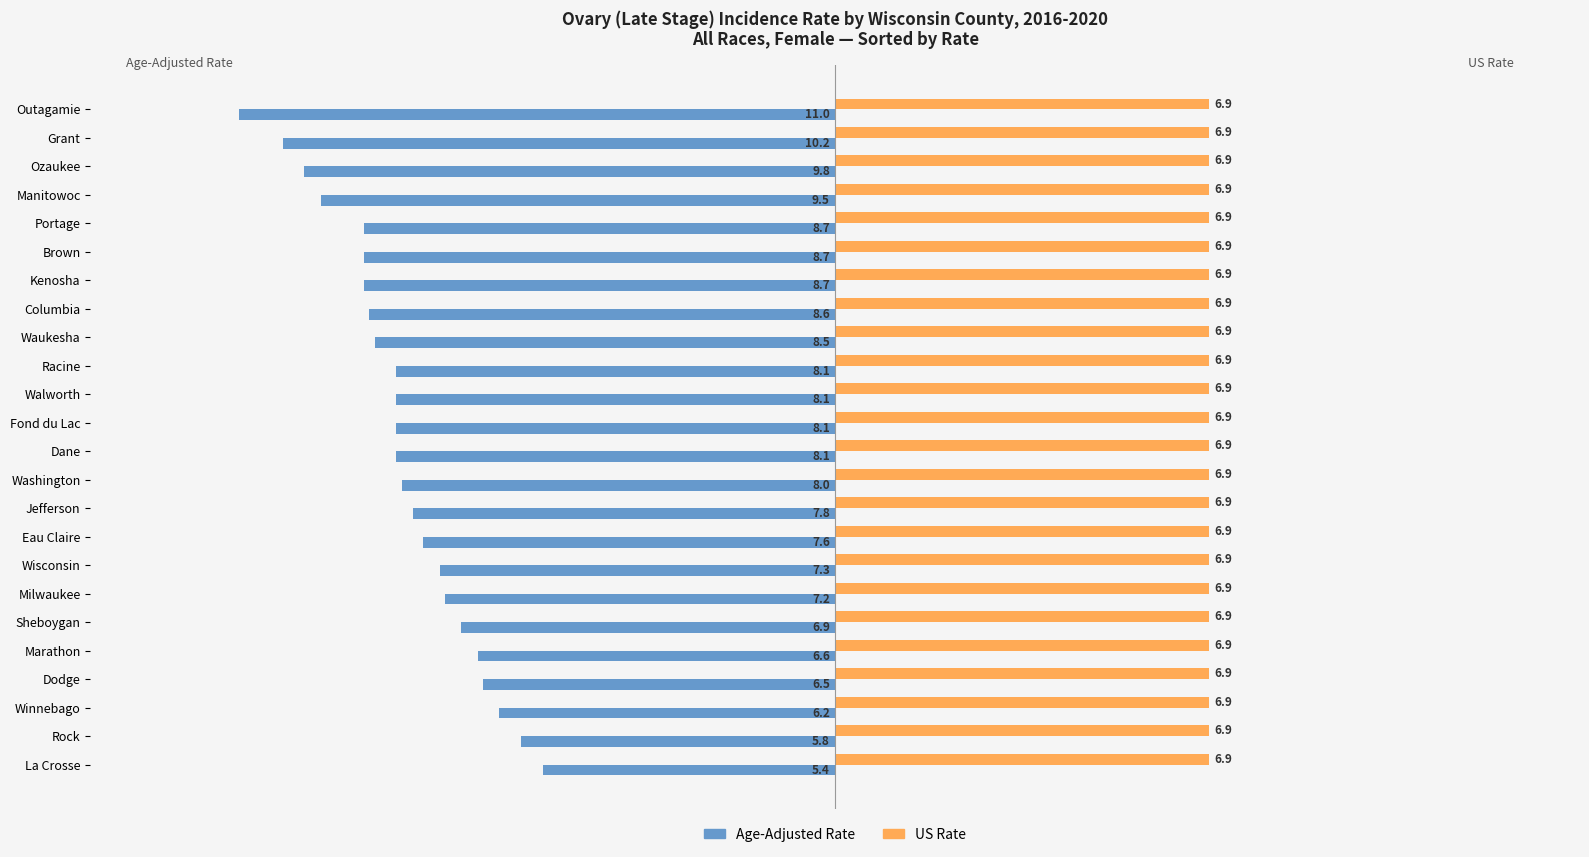

The US Rate series shows 6.9 at Portage. True or false?

True